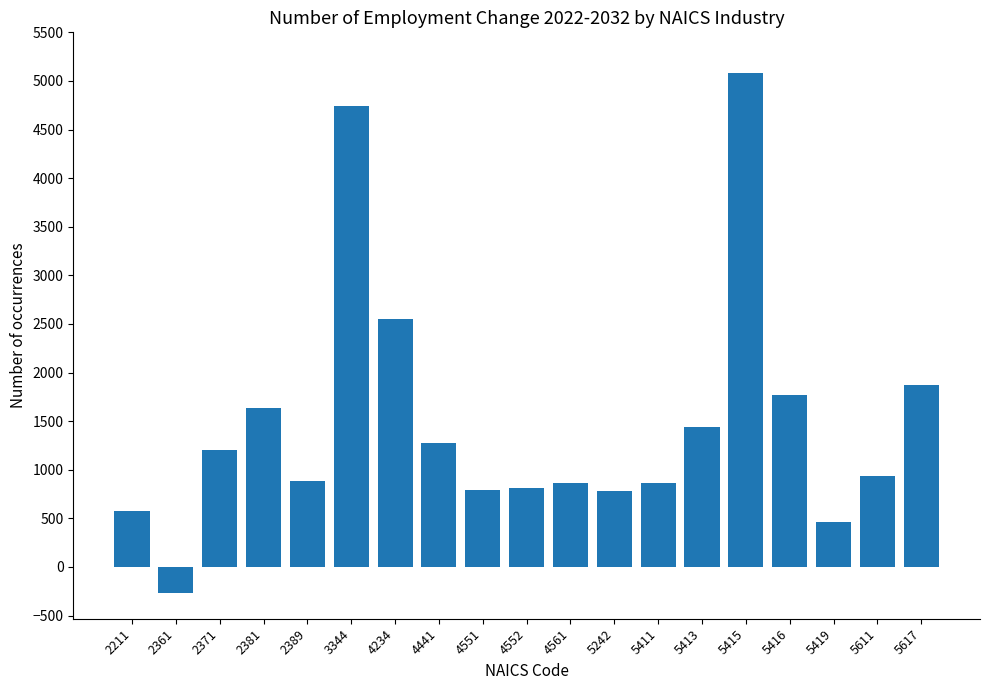

What is the smallest value displayed?

-265